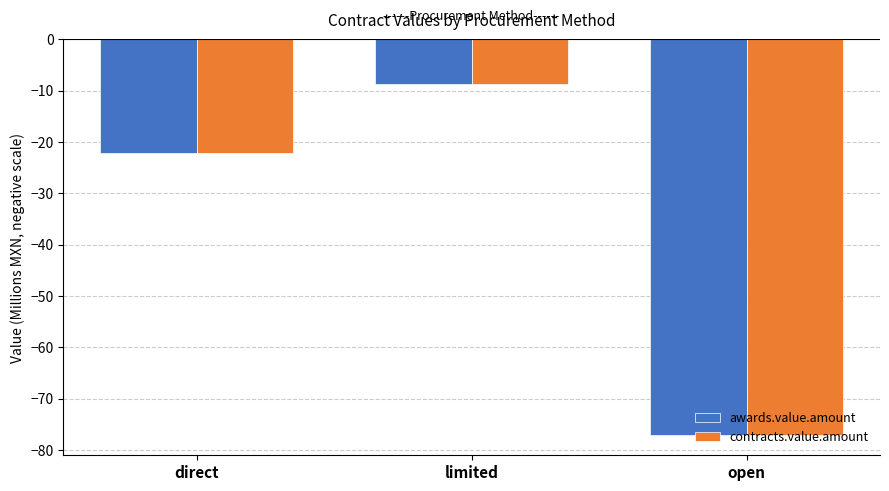

What is the total value across all series at direct?

-44.4